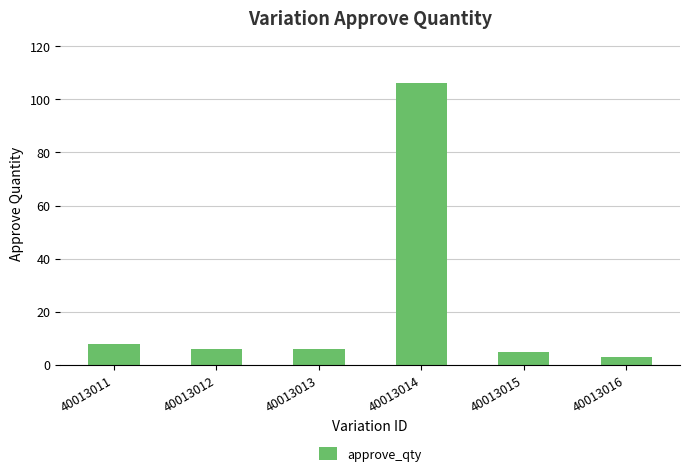

Where does the data first go above 6?

40013011